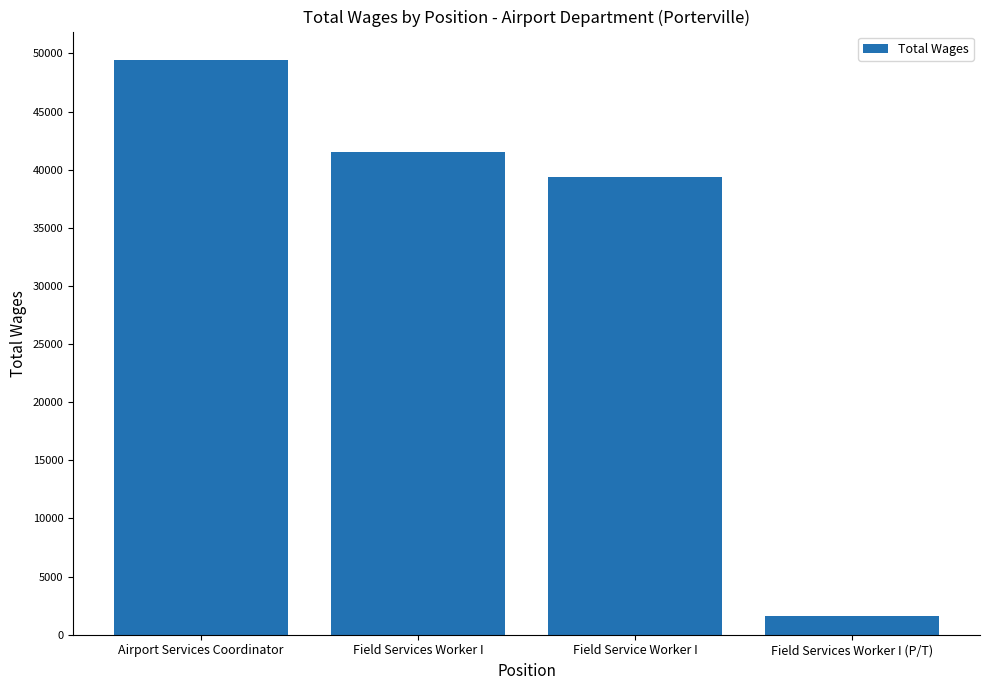

Which category has the highest value across all series?

Airport Services Coordinator